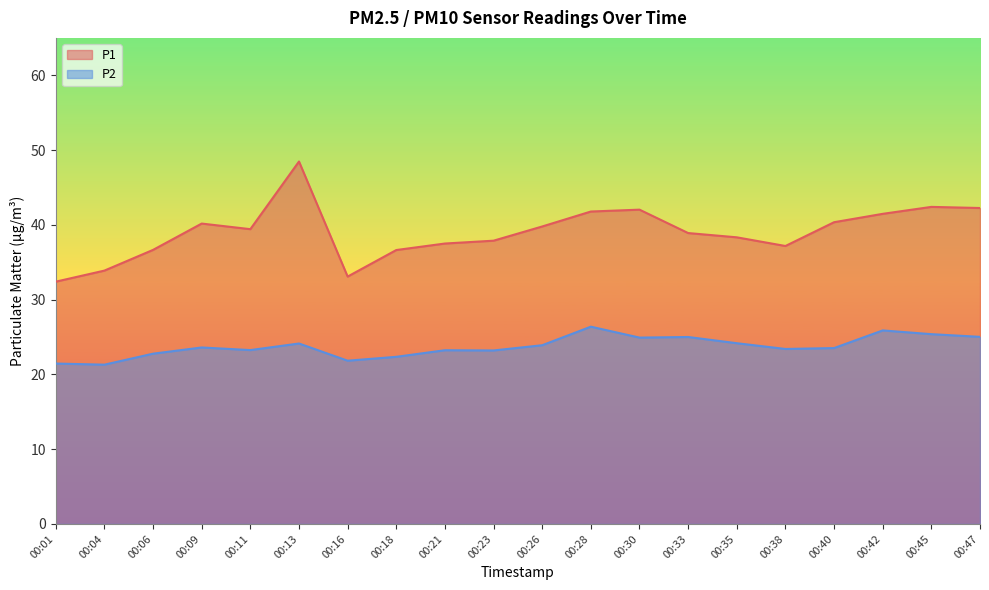

True or false: P1 has a value of 41.5 at 00:42.

True